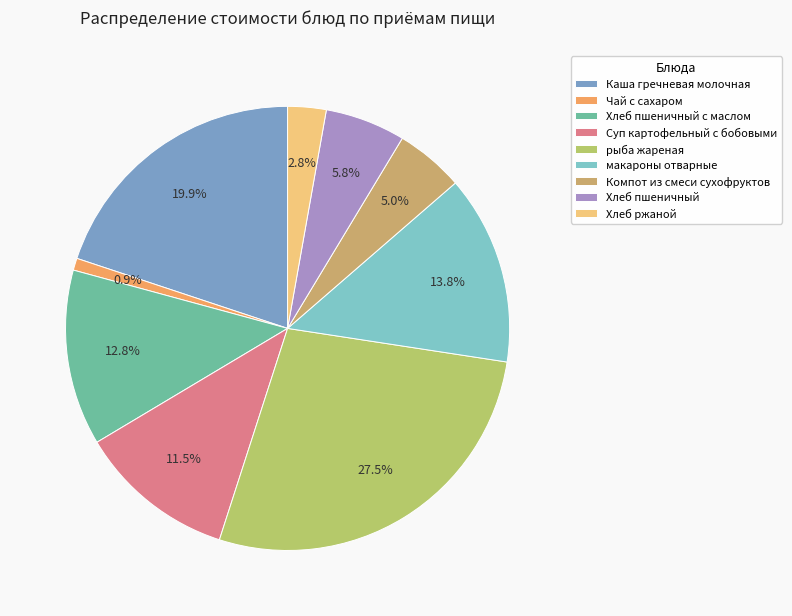

To the nearest percent, what is the average slice percentage?

11%